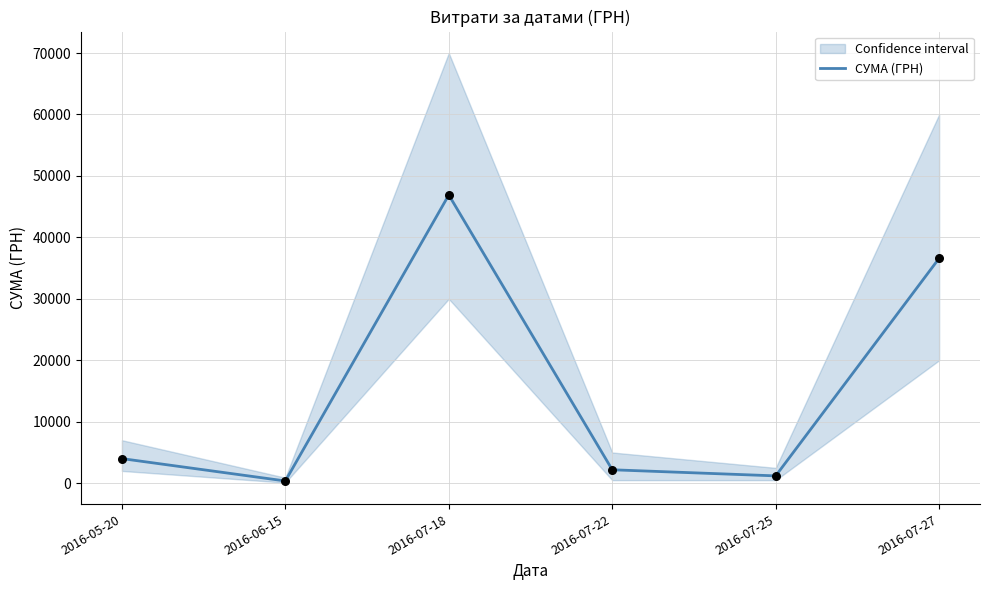

What is the change in value from 2016-07-18 to 2016-07-27?

-10301.0